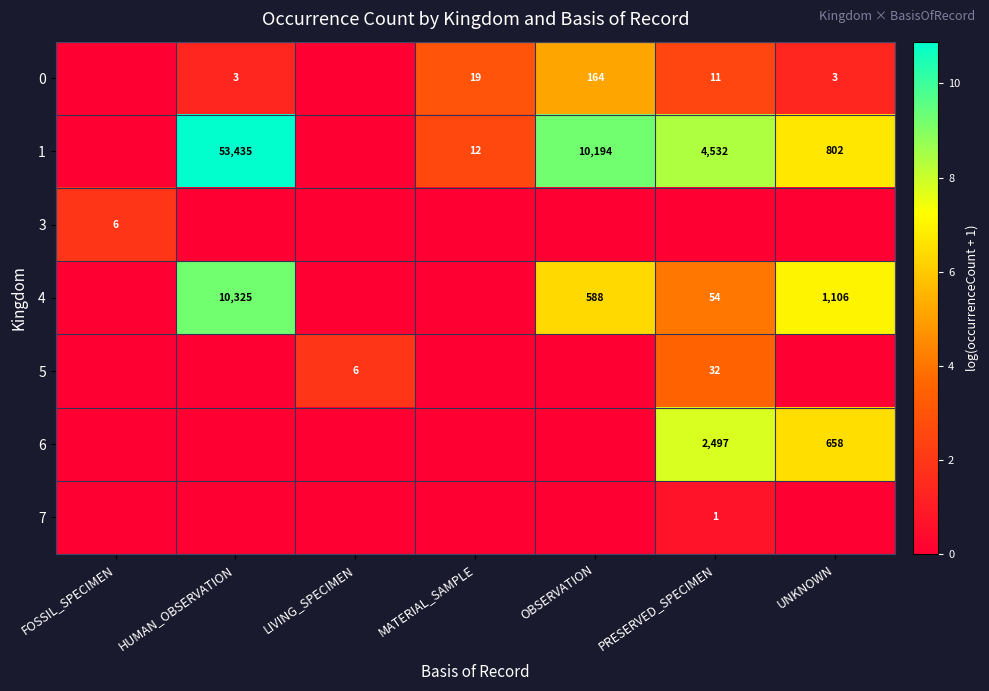

Is it true that 0 equals 11 at PRESERVED_SPECIMEN?

True